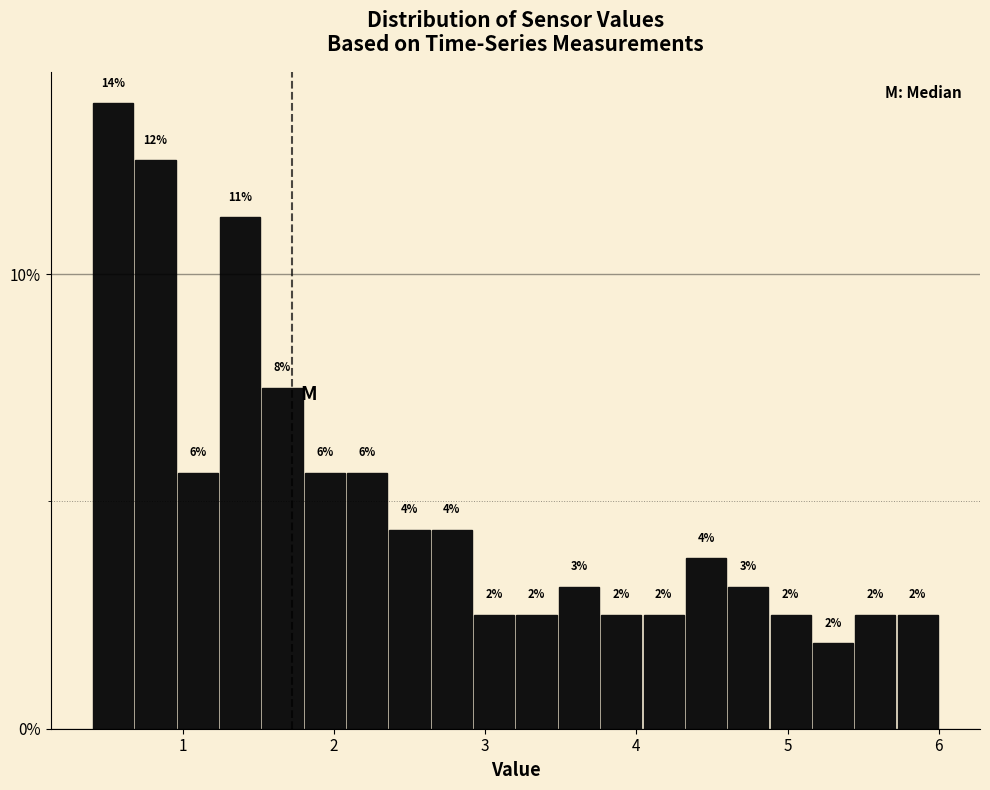

Read against the x-axis, roughly where is the centre of the tallest bar?

0.5